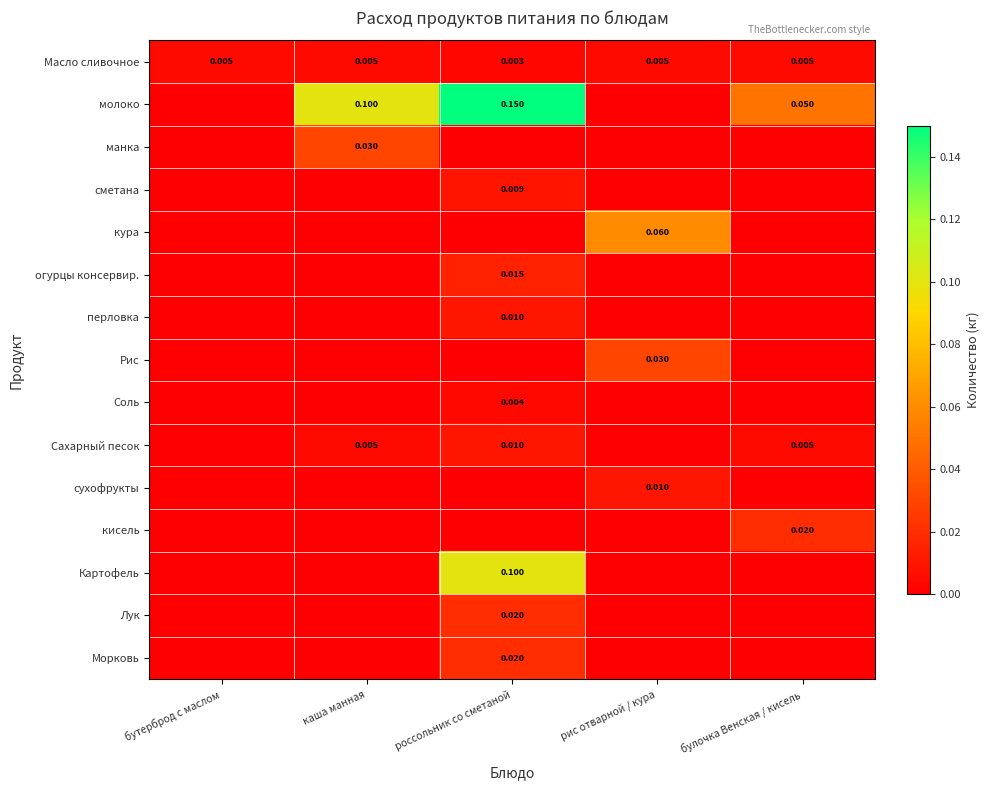

Rank the series at бутерброд с маслом from highest to lowest value.

Масло сливочное, молоко, манка, сметана, кура, огурцы консервир., перловка, Рис, Соль, Сахарный песок, сухофрукты, кисель, Картофель, Лук, Морковь